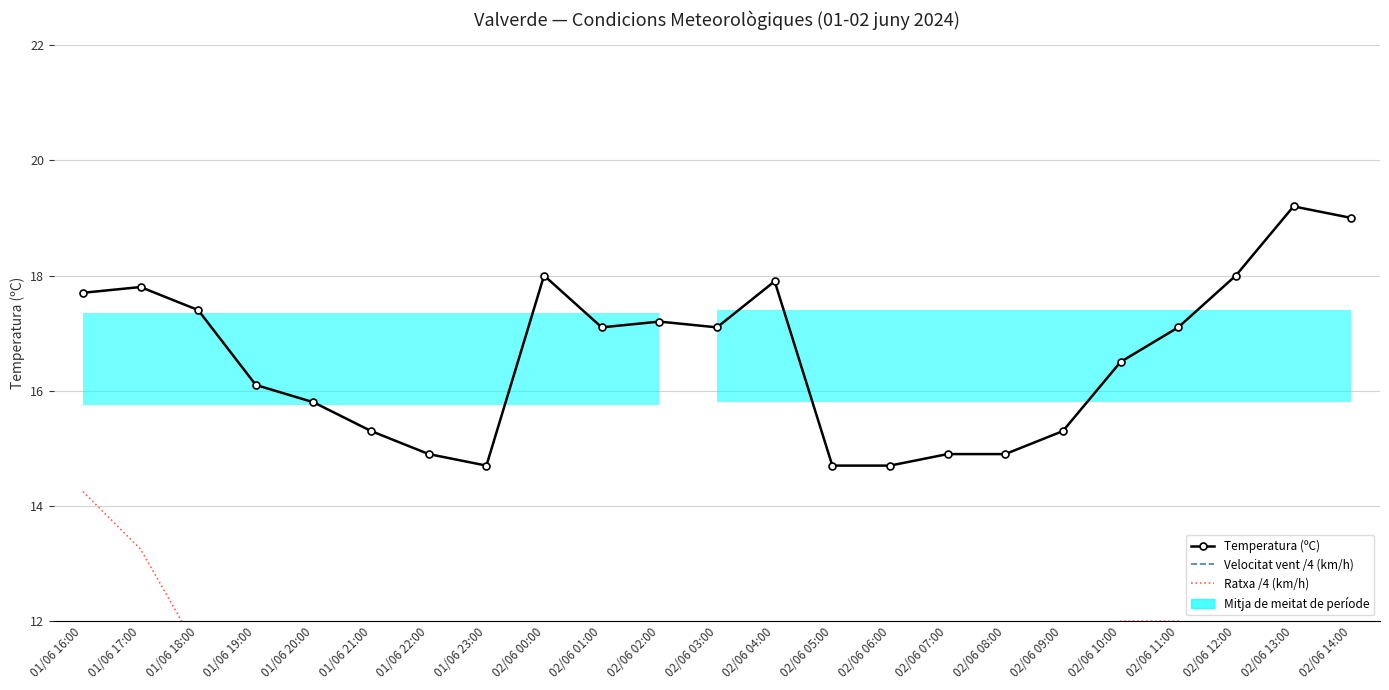

What value does the Temperatura (ºC) series have at 01/06 18:00?

17.4